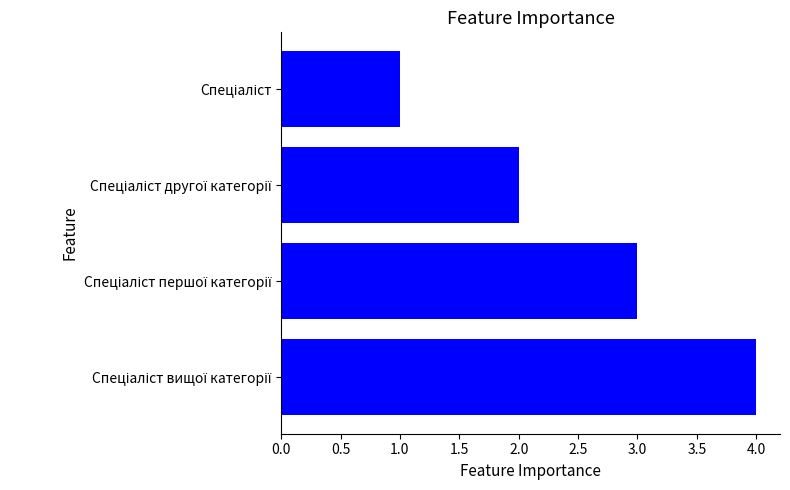

Are the bars horizontal?

Yes